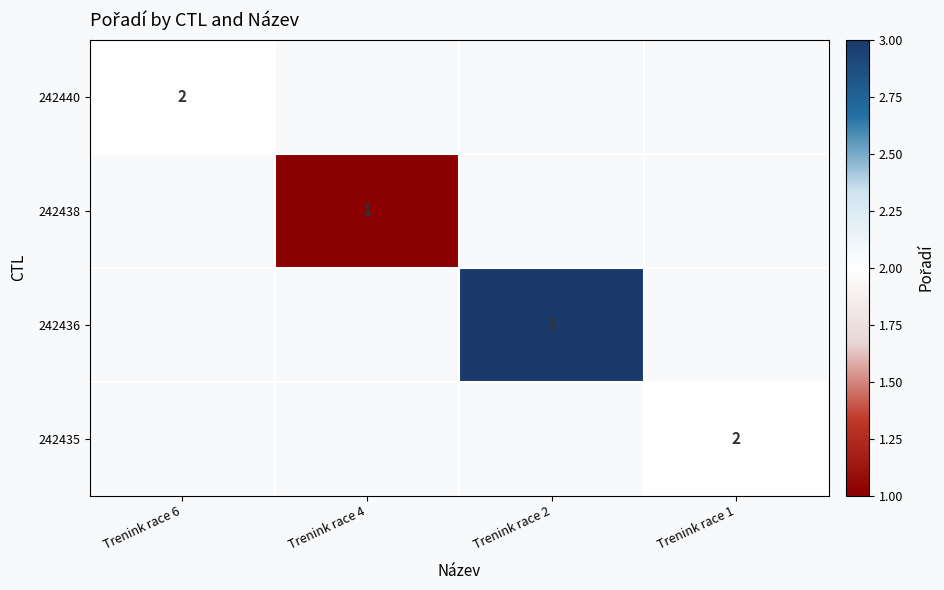

The value of 242438 at Trenink race 4 is 2. True or false?

False